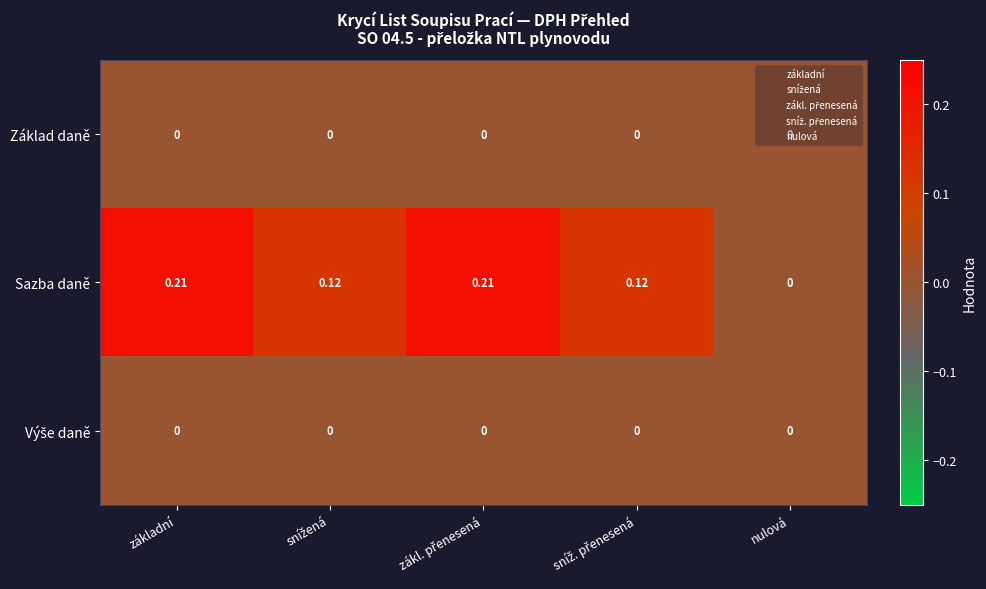

Which series has the widest spread of values?

Sazba daně